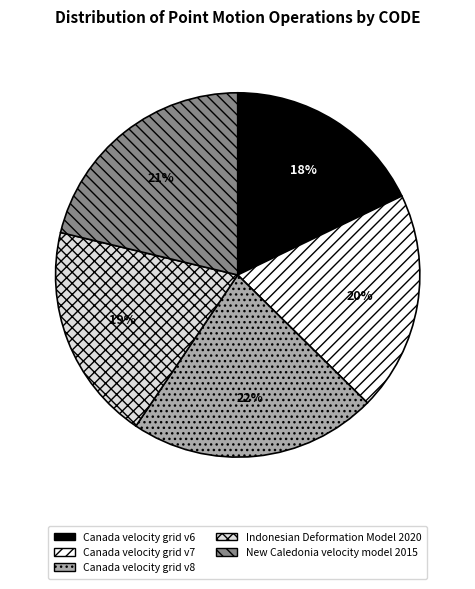

What is the smallest slice in the pie chart?

Canada velocity grid v6